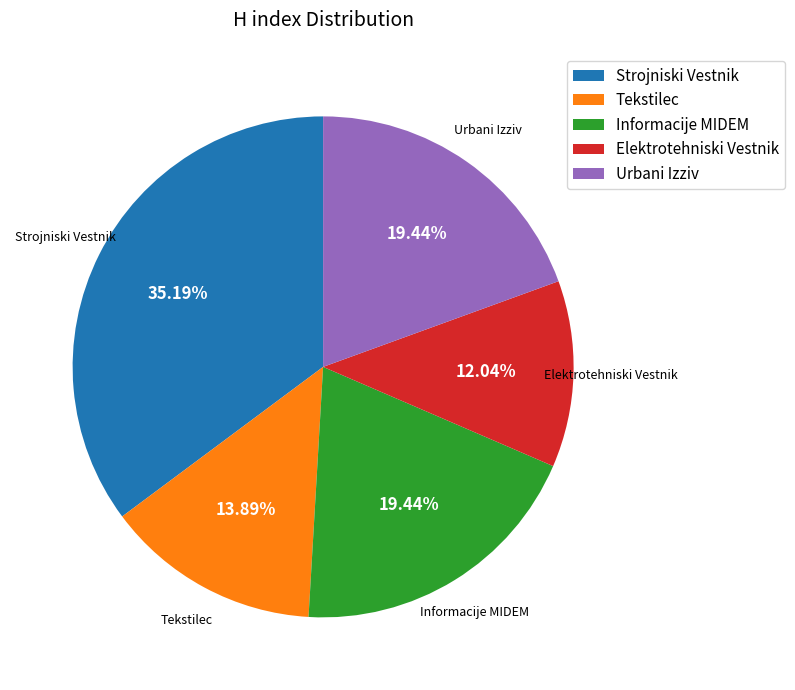

Between Informacije MIDEM and Strojniski Vestnik, which is larger?

Strojniski Vestnik